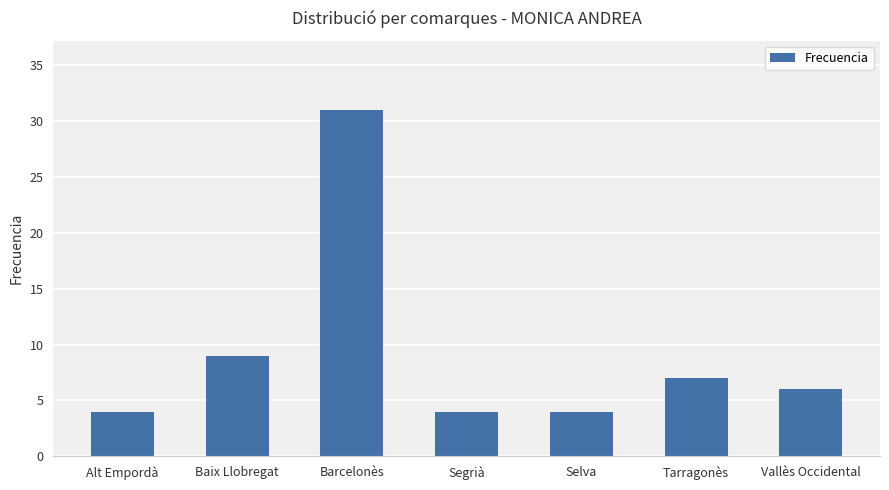

Approximately how many times larger is the value at Alt Empordà compared to Baix Llobregat?

0.4